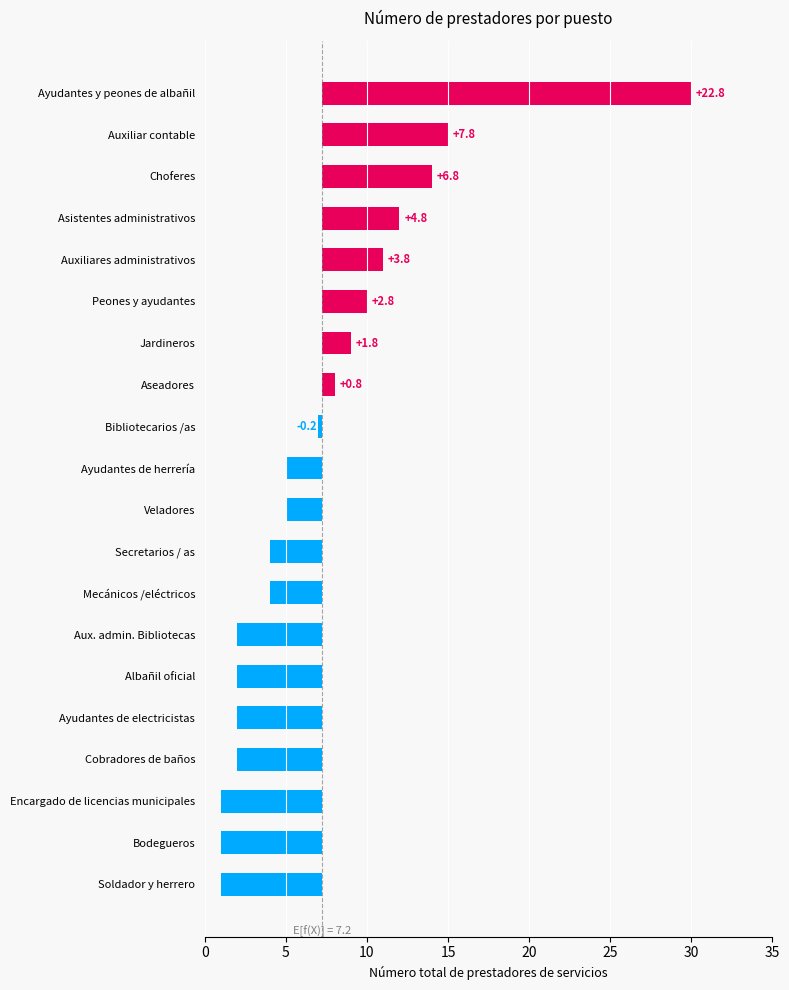

What is the minimum value shown in the chart?

-6.2